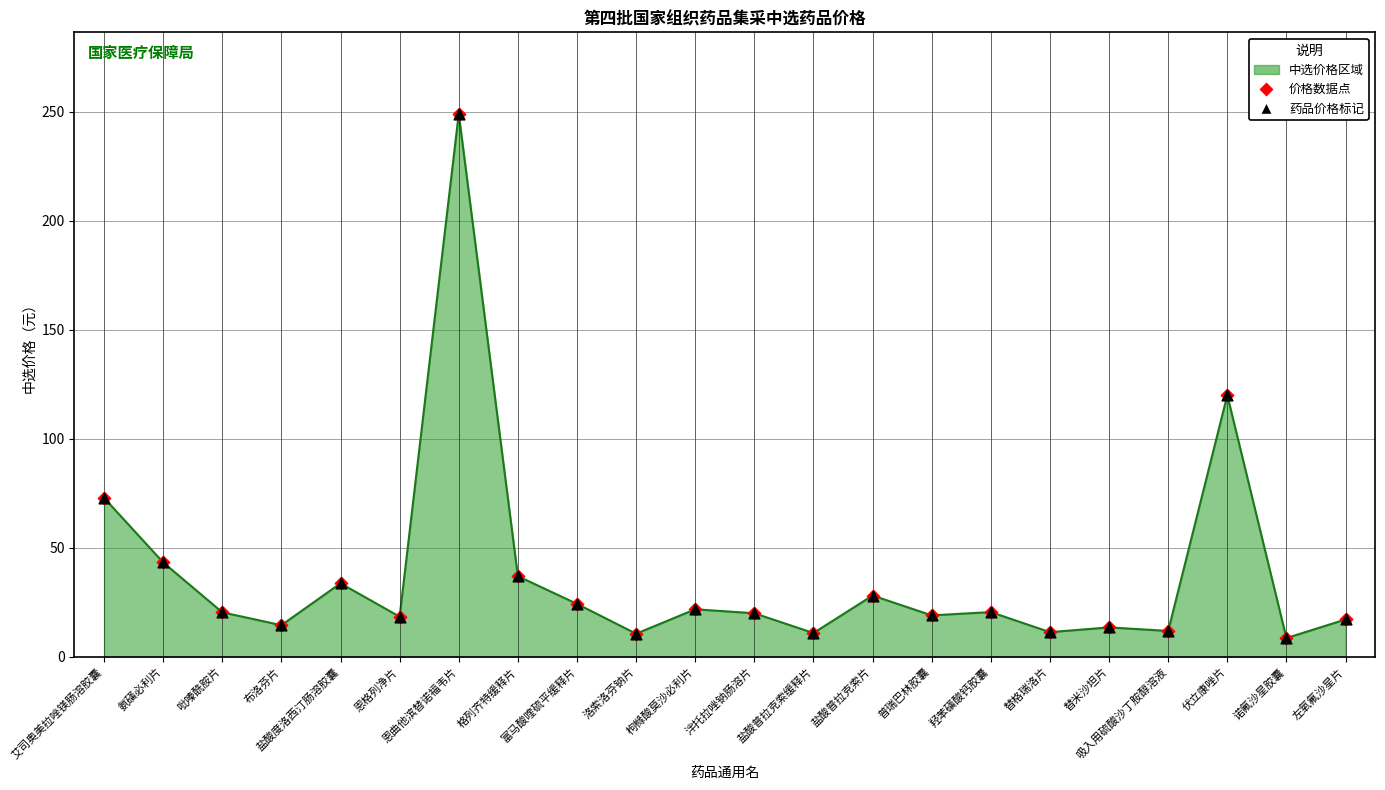

What position from the right is 替格瑞洛片?

6